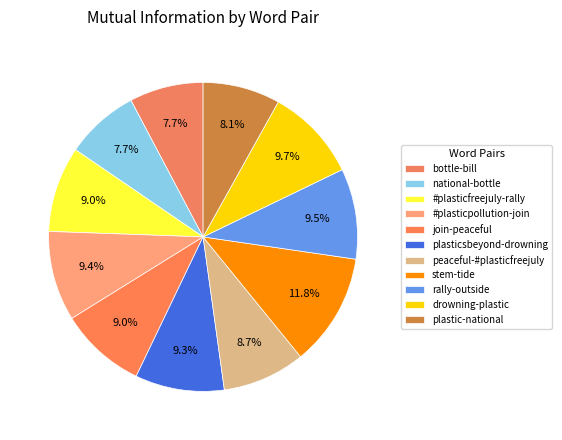

Combined, do rally-outside and join-peaceful account for over 50%?

No